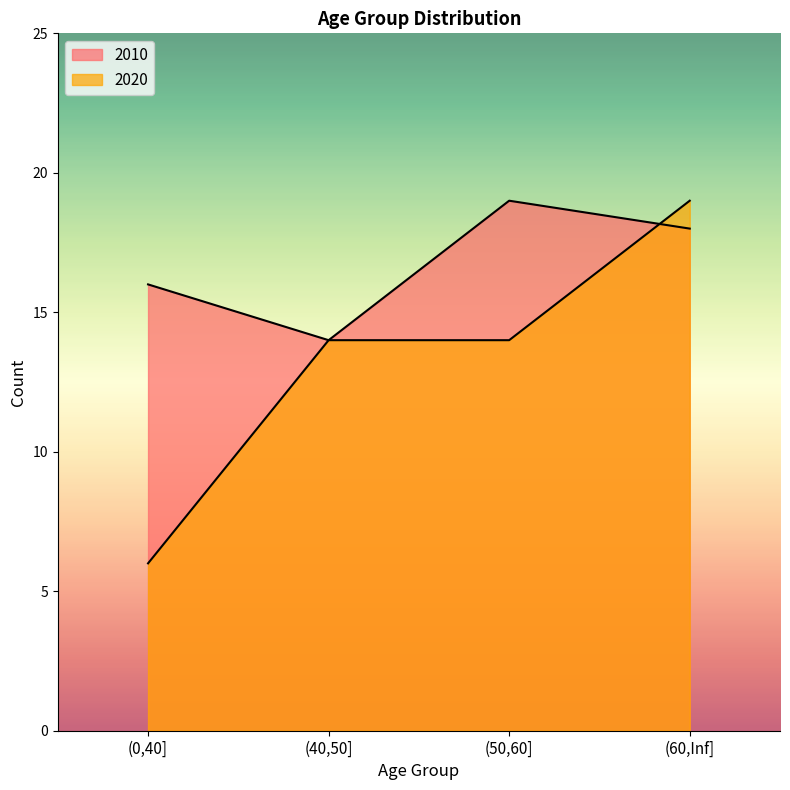

What is the difference between the maximum and minimum values in the 2020 series?

13